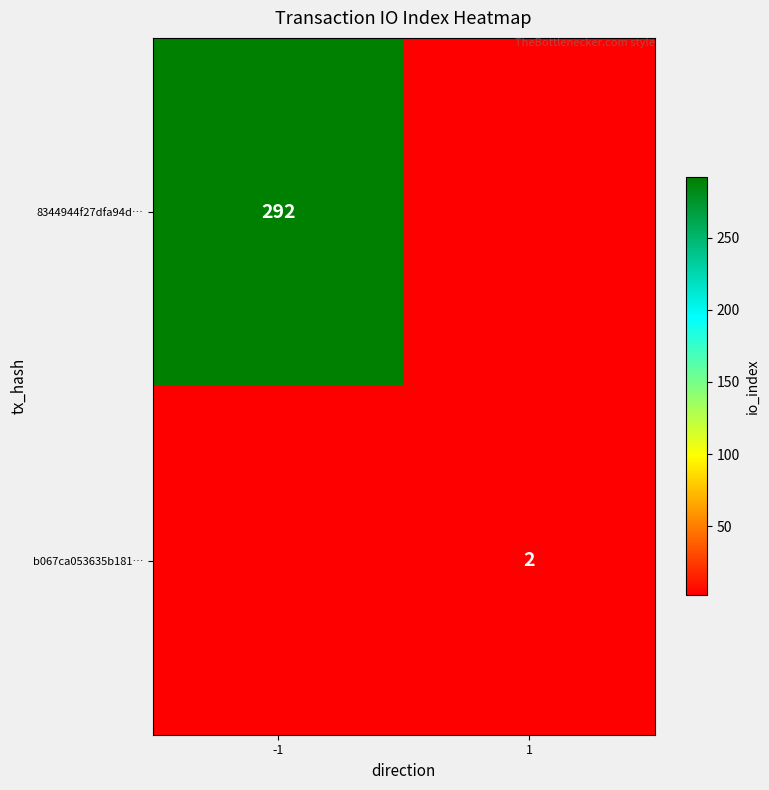

True or false: 8344944f27dfa94d… has a value of 292 at -1.

True